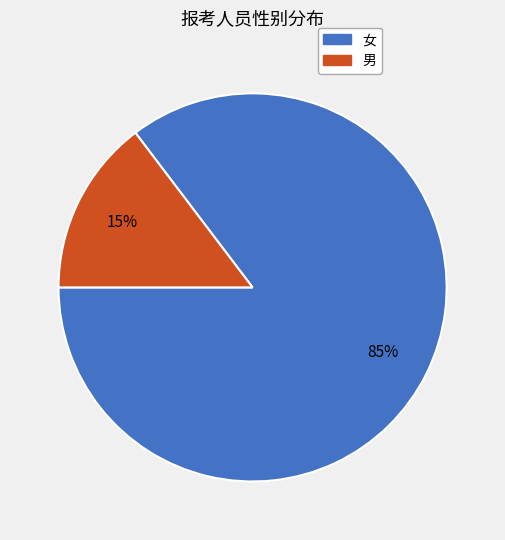

Which category has the smallest portion of the pie?

男